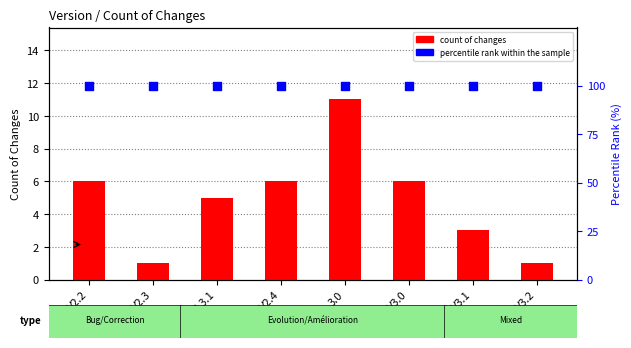

Which series has the largest Y range (max minus min)?

count of changes